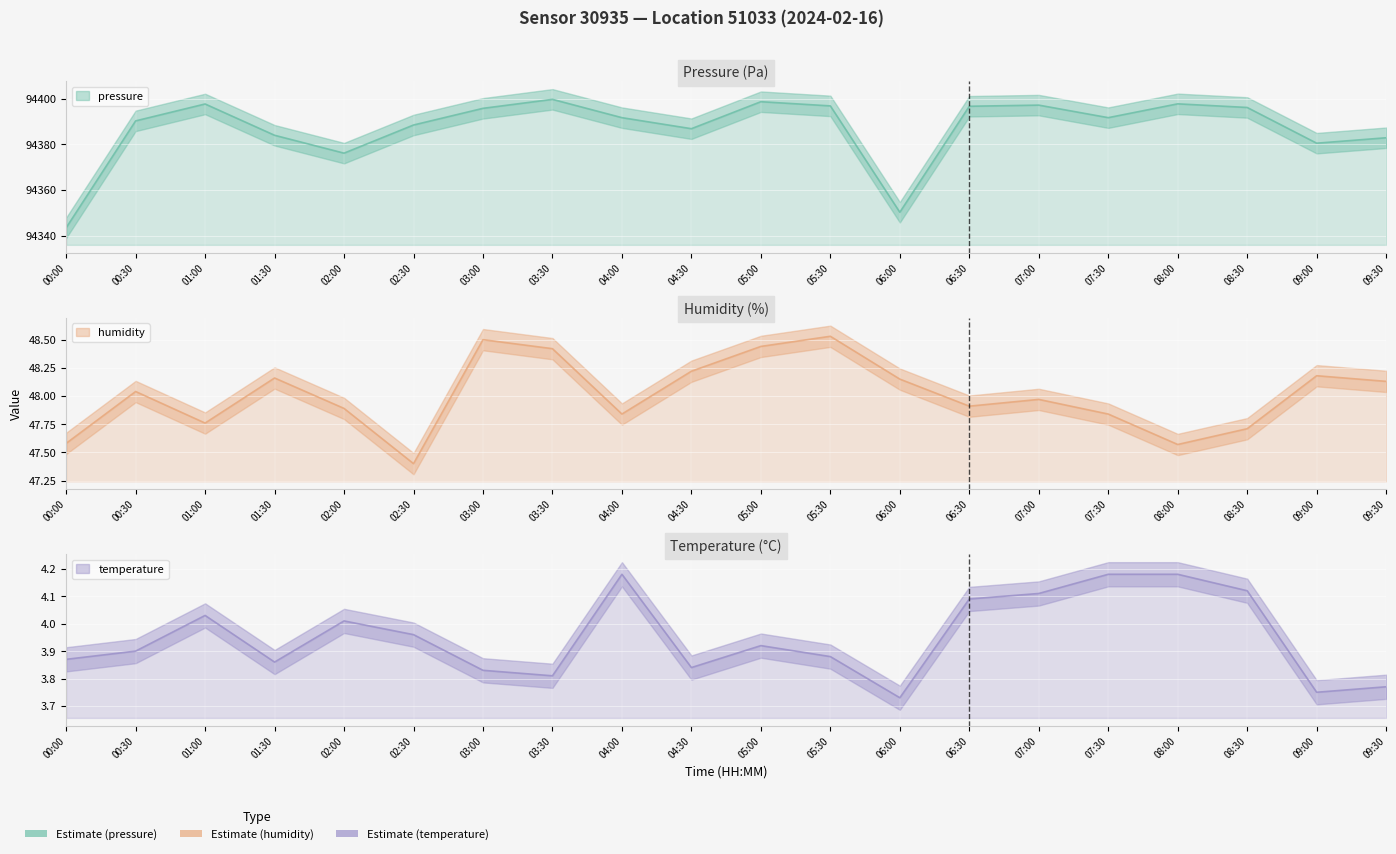

Is it true that pressure equals 146616.4 at 03:30?

False